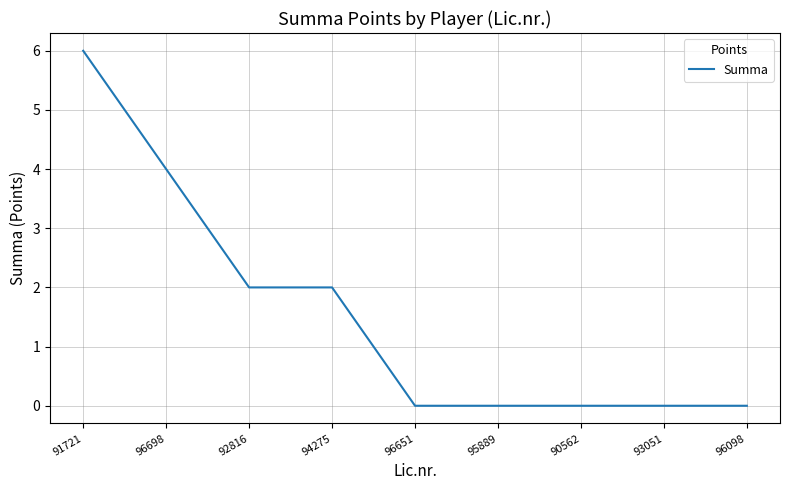

How many values are between 0 and 2?

7